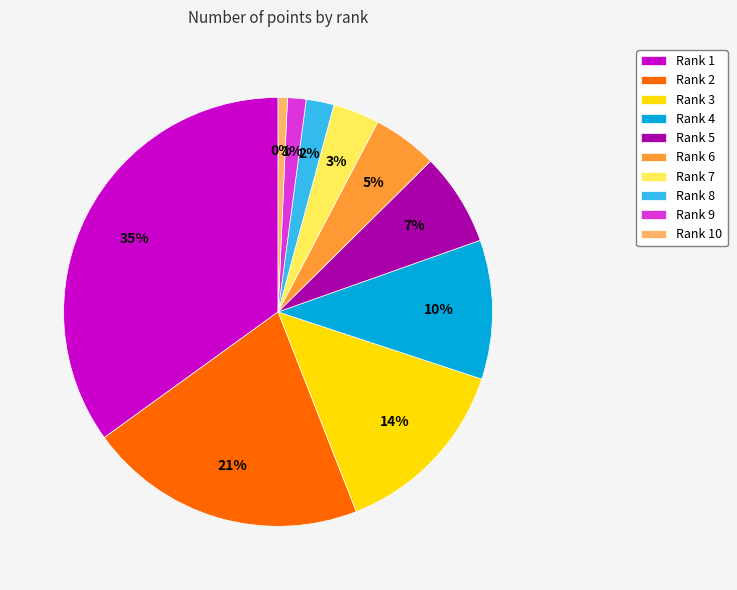

To the nearest percent, what portion does 6 represent?

5%